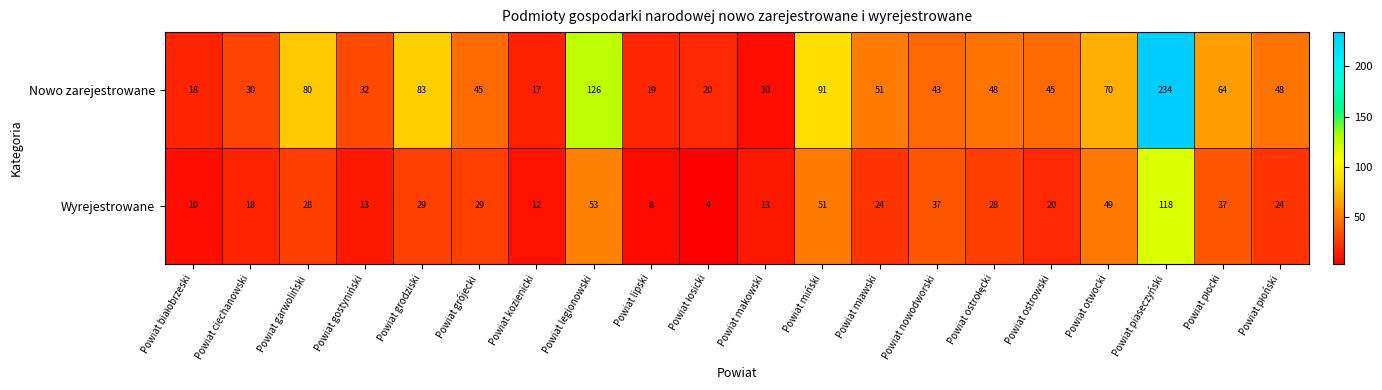

Which series has the widest spread of values?

Nowo zarejestrowane